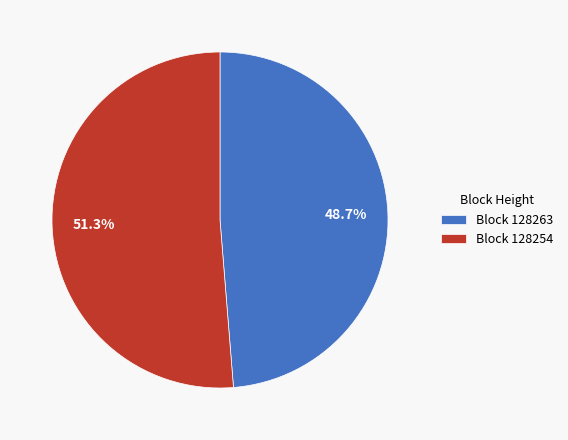

What percentage do Block 128254 and Block 128263 together represent?

100.0%